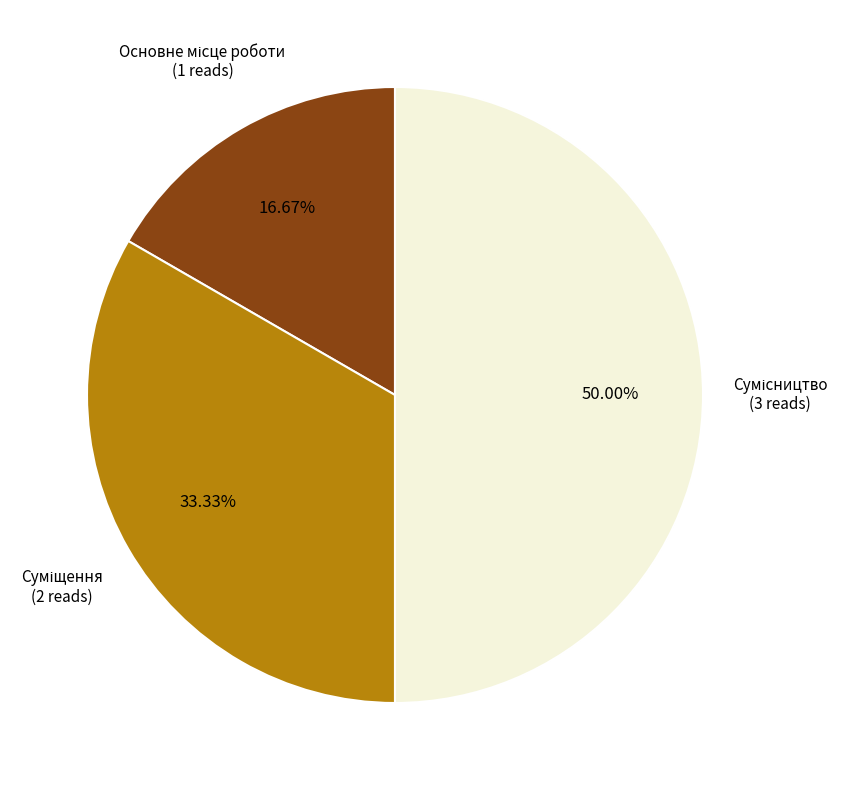

Does any single category account for the majority?

No